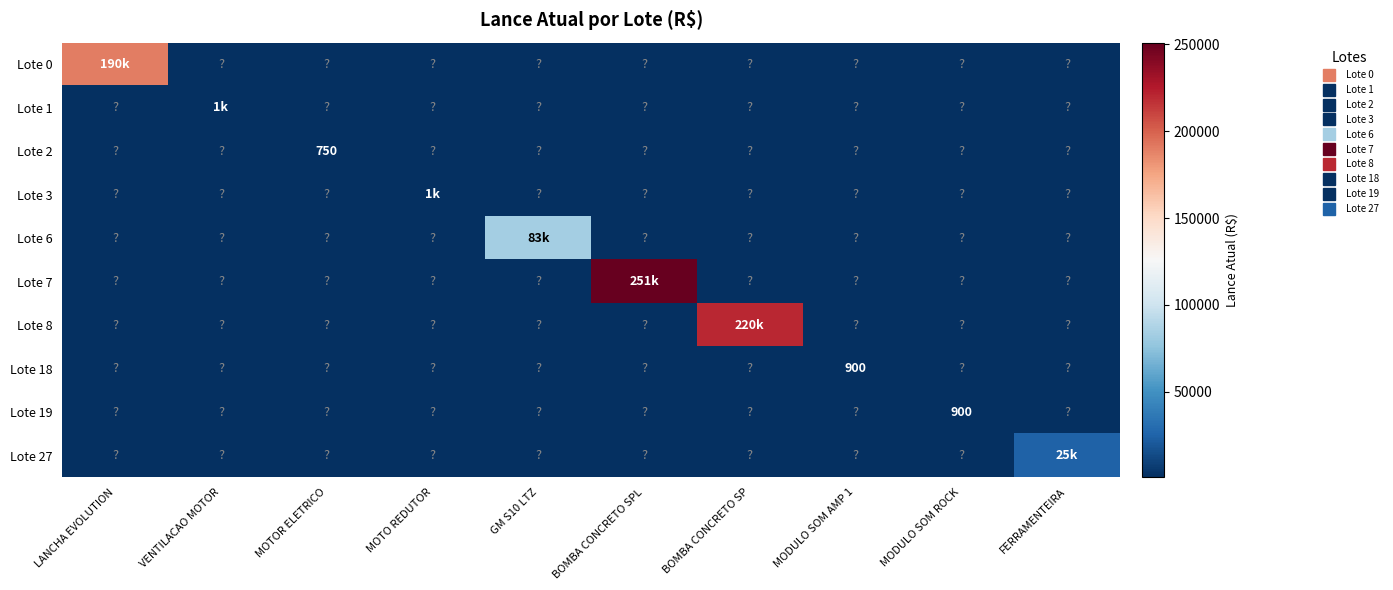

What is the average value of the Lote 8 series?

22000